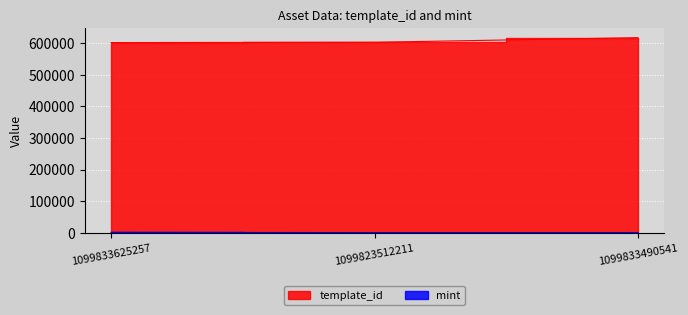

What is the difference between the template_id values at 1099833625257 and 1099833490541?

15502